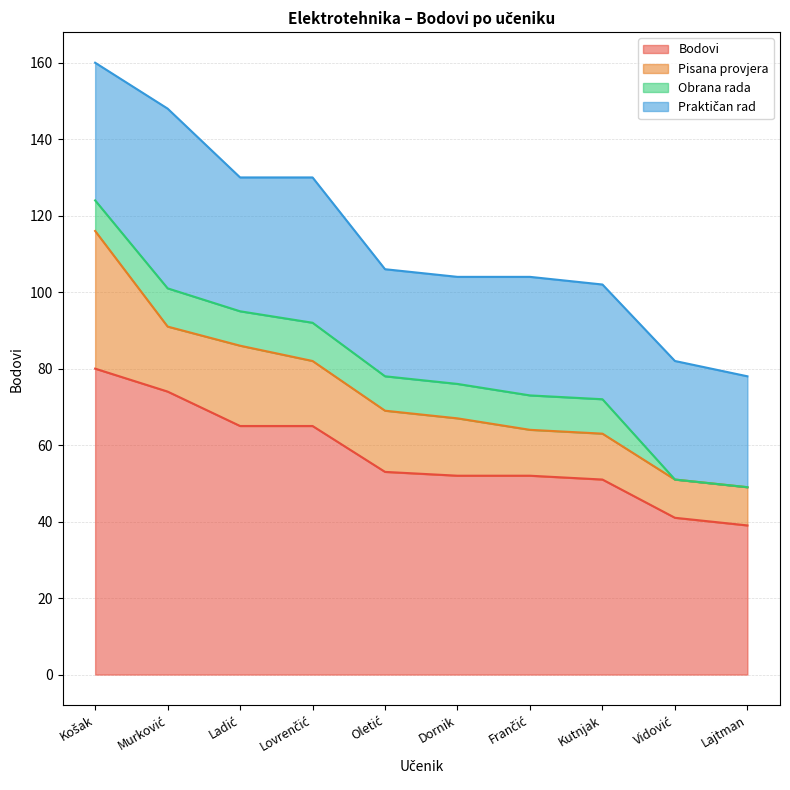

What is the sum of all Bodovi values?

572